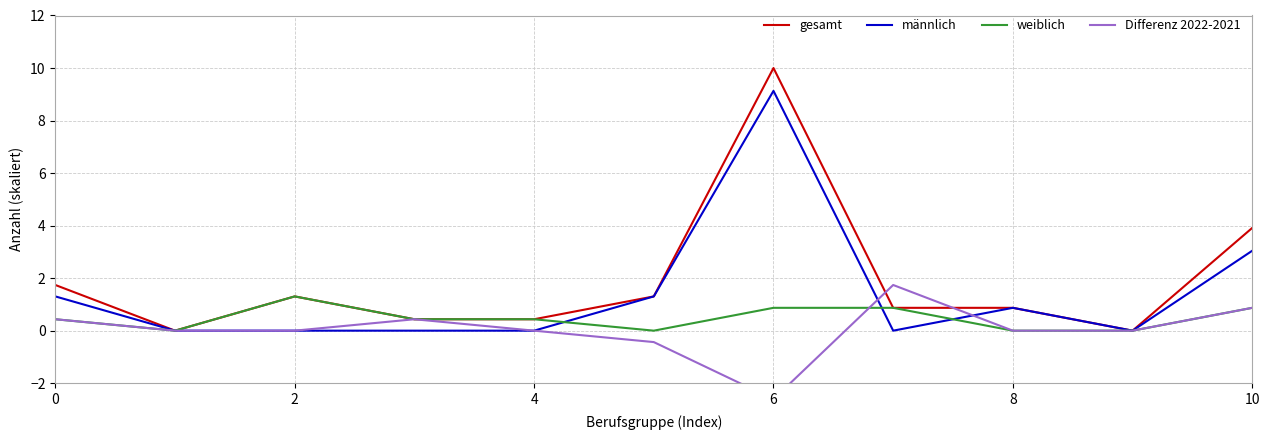

The value of gesamt at 4 is 0.4. True or false?

True